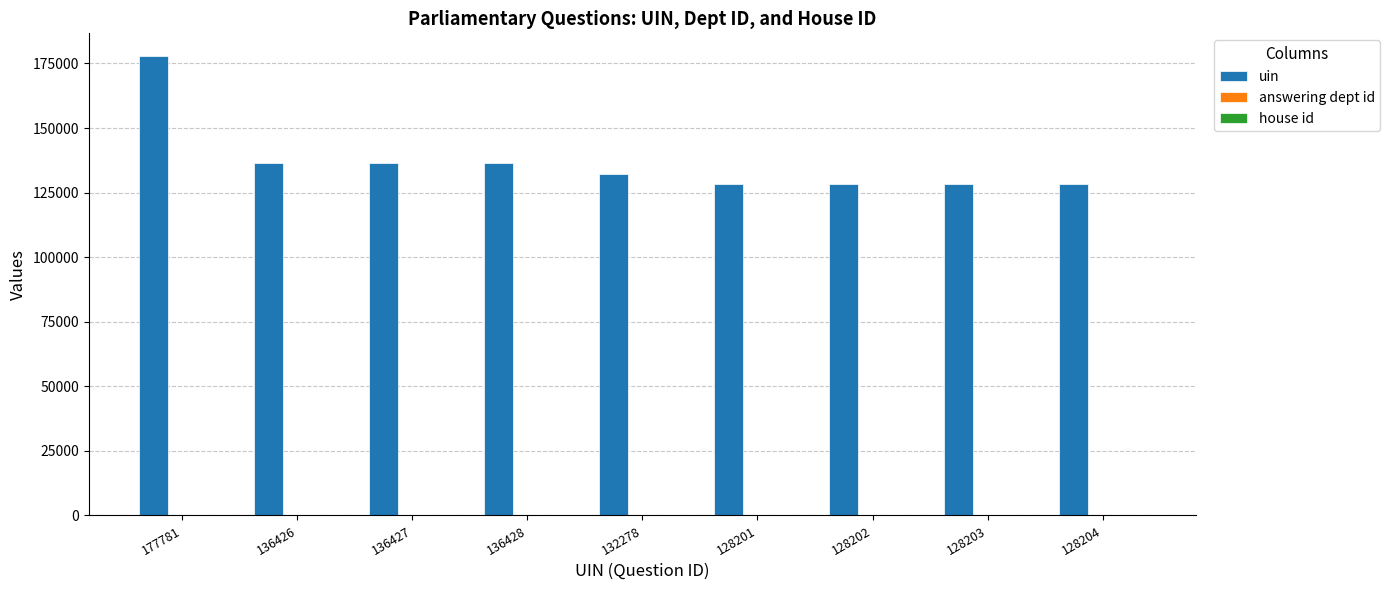

Which series has the largest total across all categories?

uin